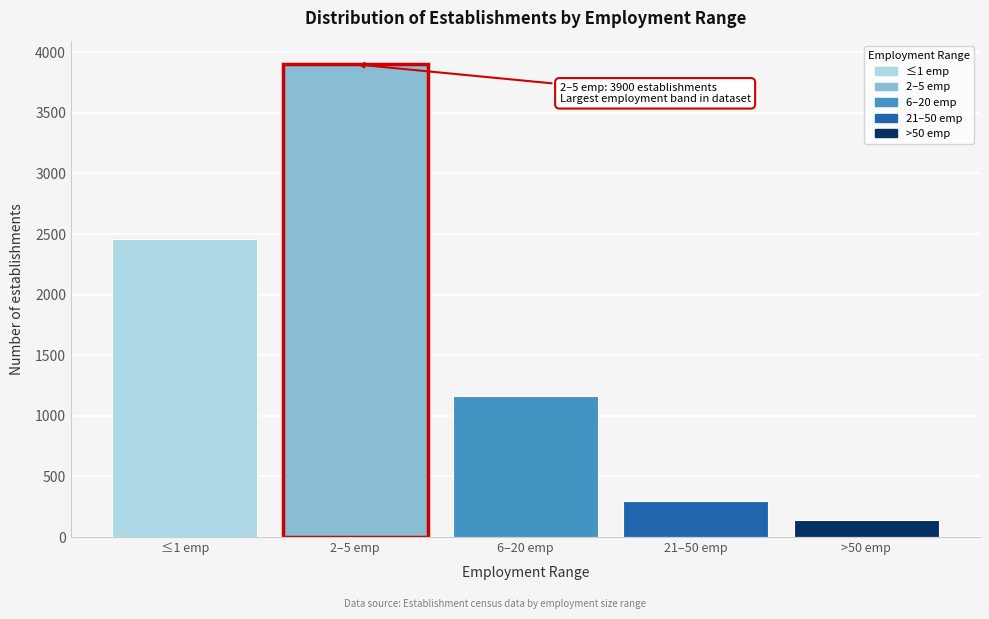

Reading right to left, list all the values displayed in this chart.

>50 emp=144.2	21–50 emp=300.0	6–20 emp=1167.6	2–5 emp=3900.2	≤1 emp=2462.6